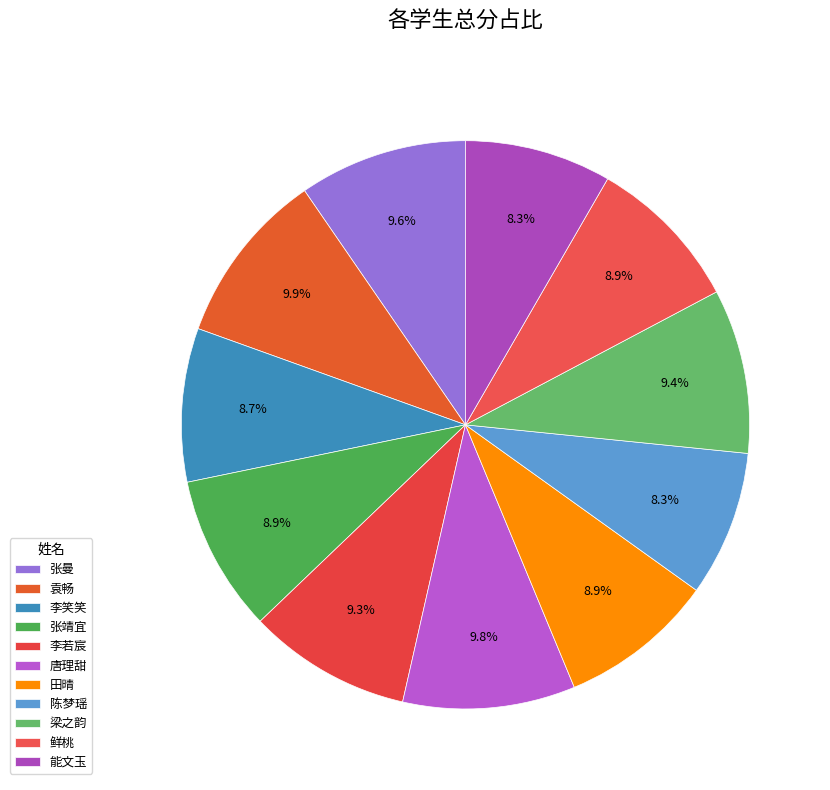

True or false: 陈梦瑶 accounts for 1% of the total.

False